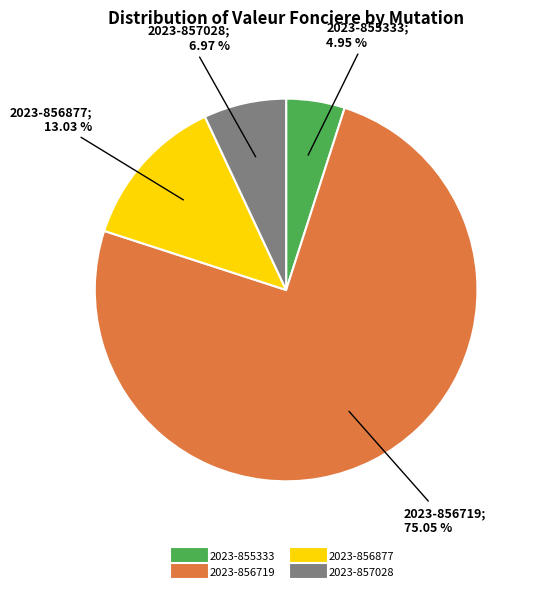

To the nearest percent, what is the difference between the largest and smallest slice percentages?

70%